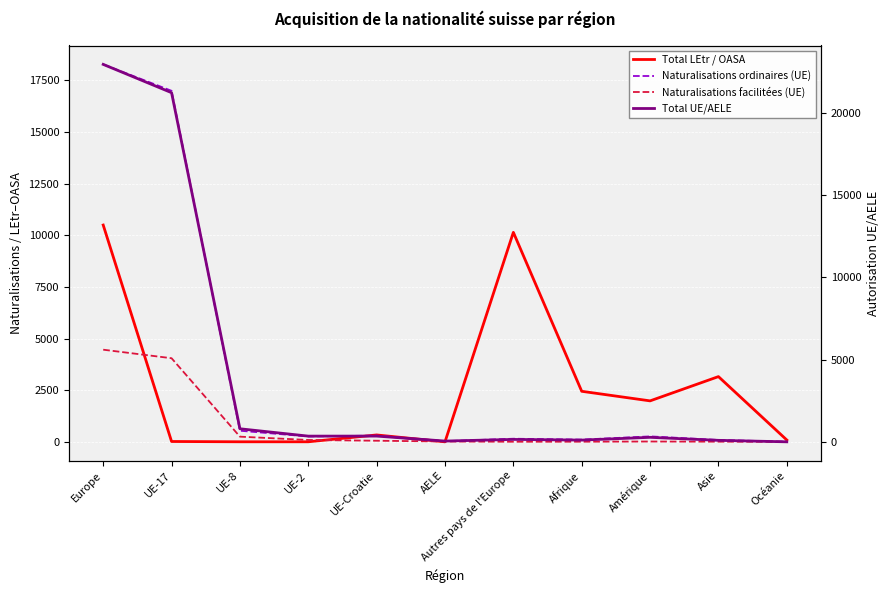

List the series in order of their overall mean, highest first.

Total UE/AELE, Naturalisations ordinaires (UE), Total LEtr / OASA, Naturalisations facilitées (UE)